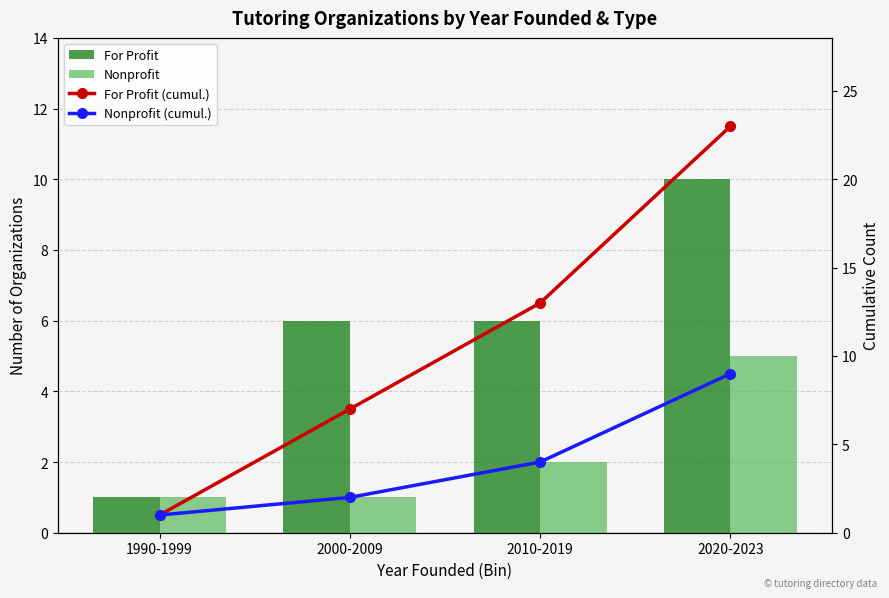

Reading left to right, extract all data points from this chart.

For Profit: 1	6	6	10
Nonprofit: 1	1	2	5
For Profit (cumulative): 1	7	13	23
Nonprofit (cumulative): 1	2	4	9